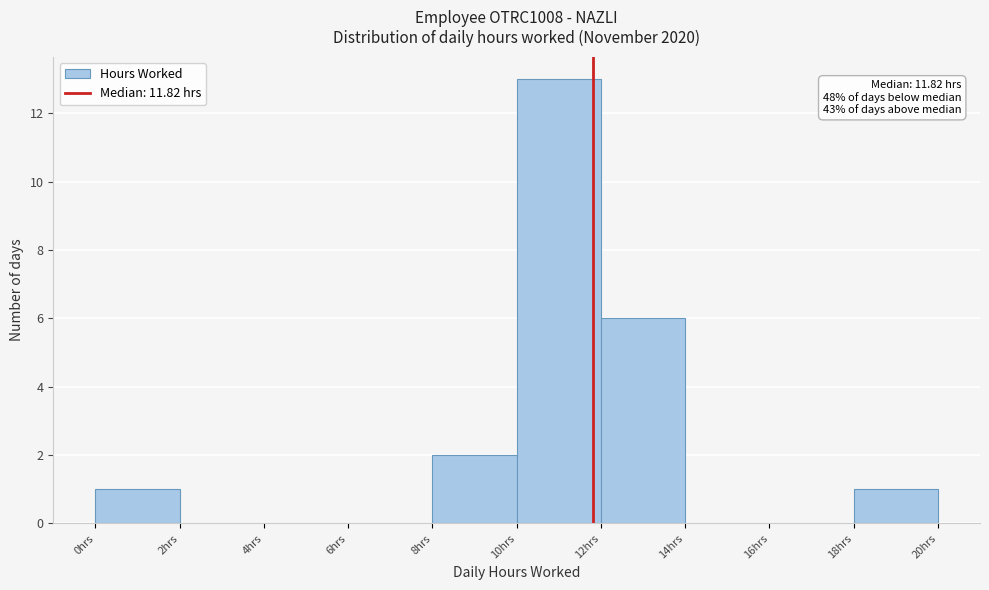

Which range on the x-axis has the tallest bar?

10 to 12